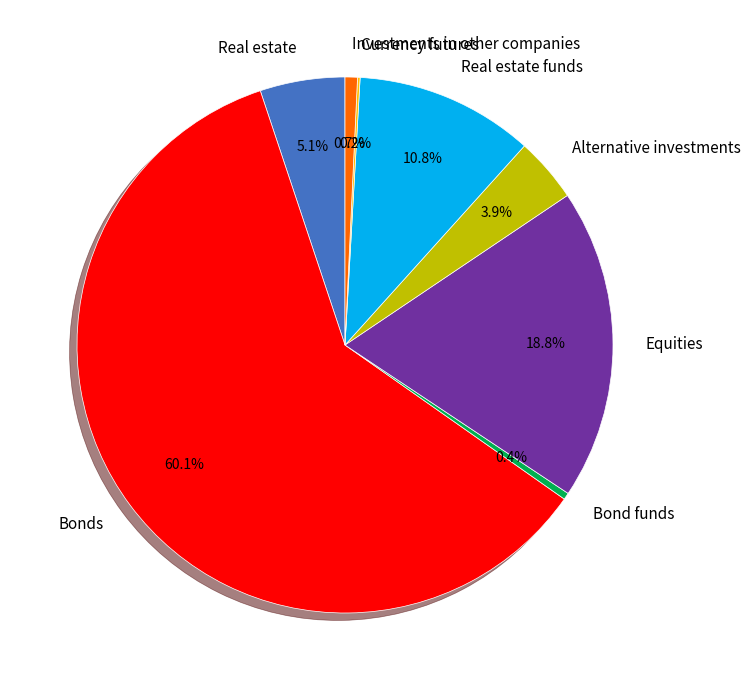

Do Alternative investments and Equities together represent more than half of the pie?

No